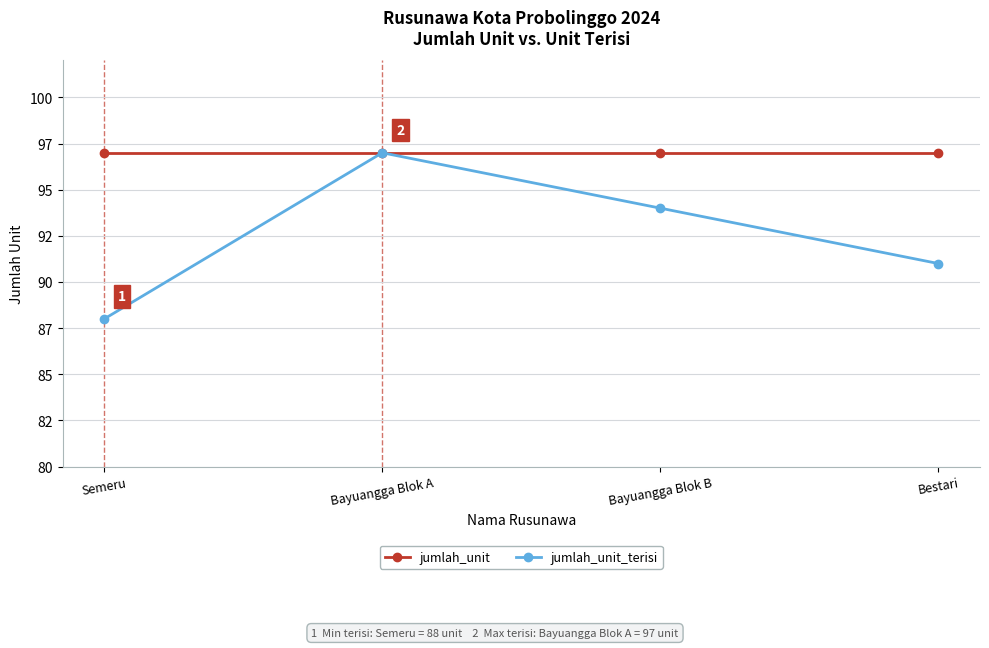

Is it true that jumlah_unit_terisi equals 88 at Semeru?

True